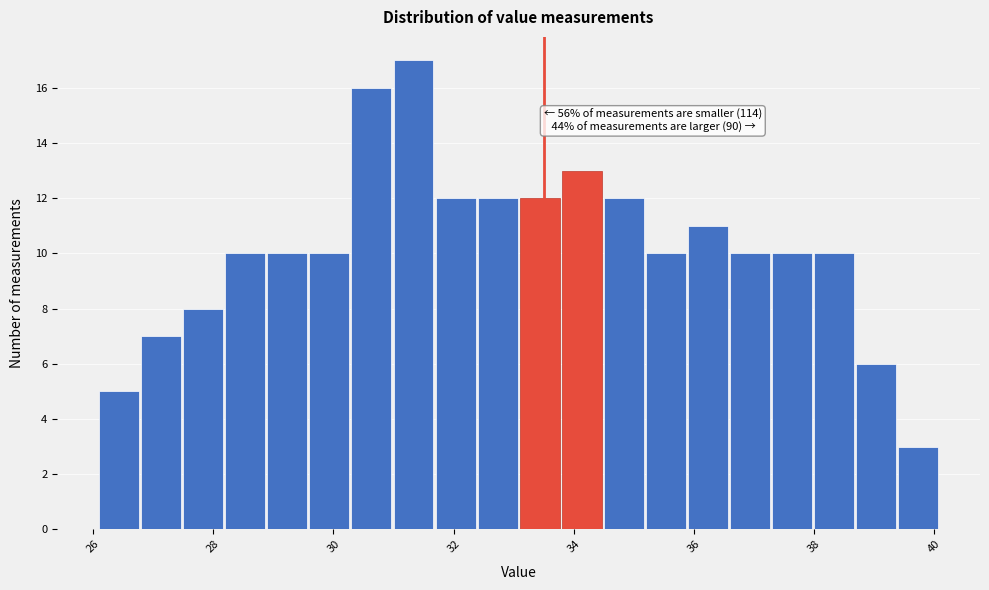

Read against the x-axis, roughly where is the centre of the tallest bar?

31.4